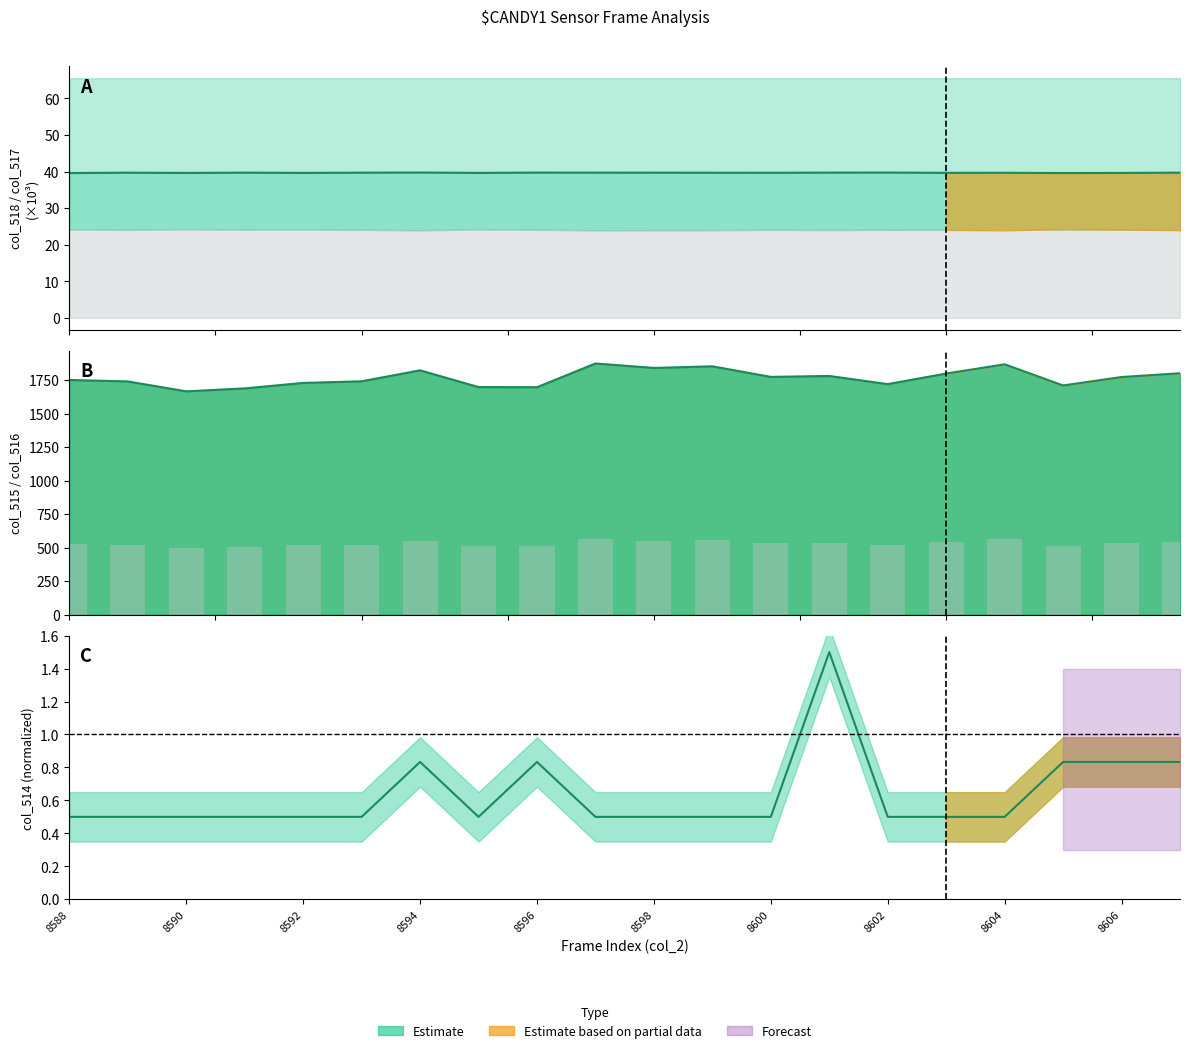

What is the difference between the second highest and minimum values in the col_514 series?

0.3